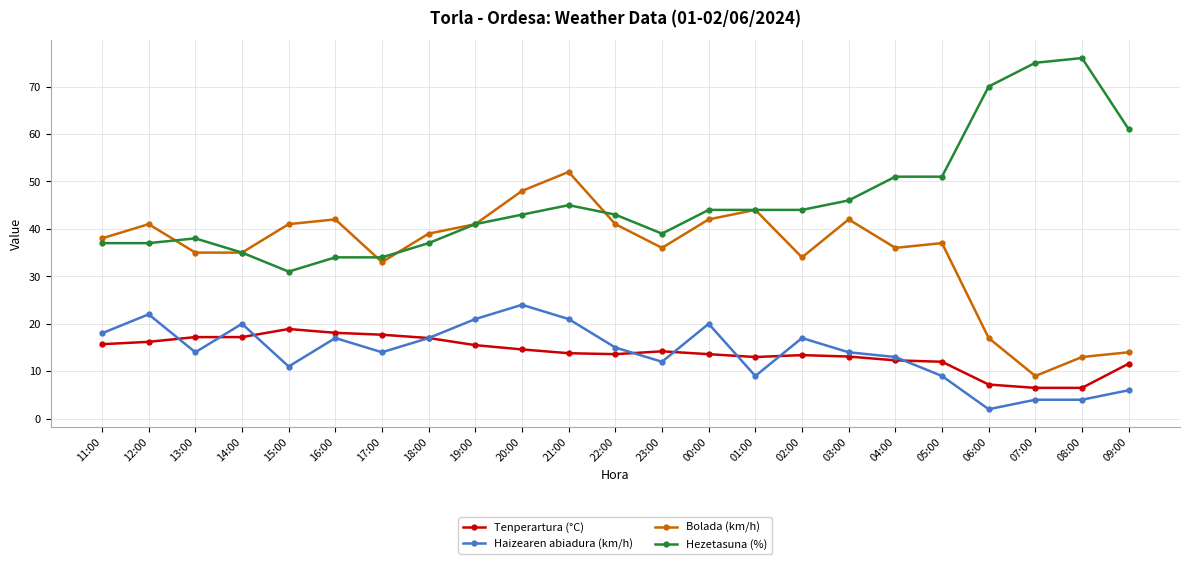

What is the value of the Bolada (km/h) point at the 2nd from the left?

41.0